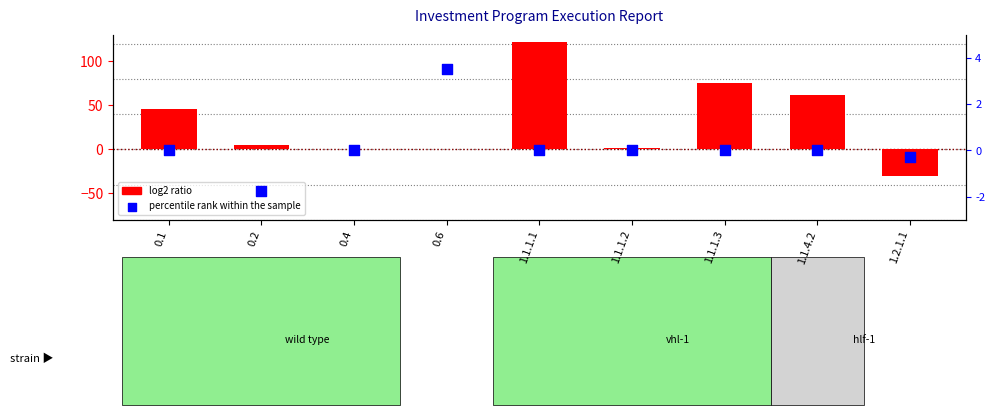

What is the total value across all series at 1.1.1.2?

1.8